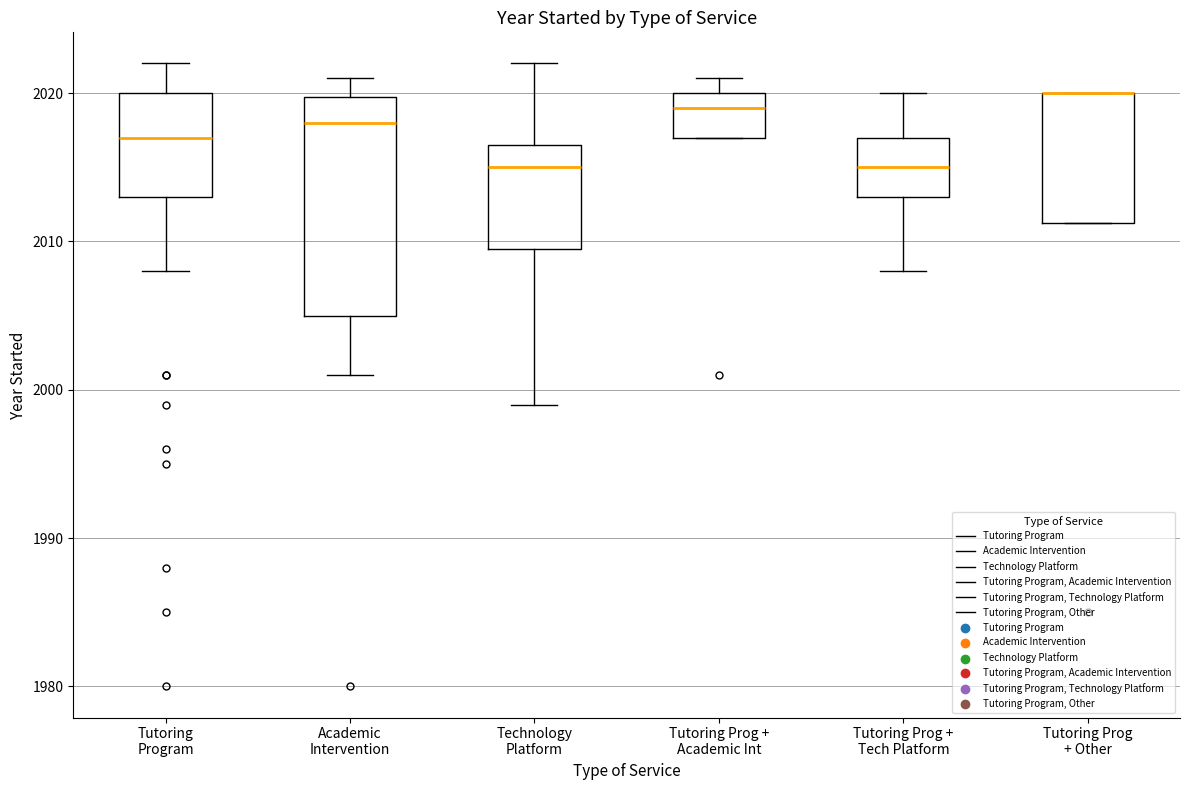

Where is the upper edge of the box for Tutoring Prog + Academic Int on the y-axis? The values are not printed on the chart, so give them approximately, as read against the axis.

2020